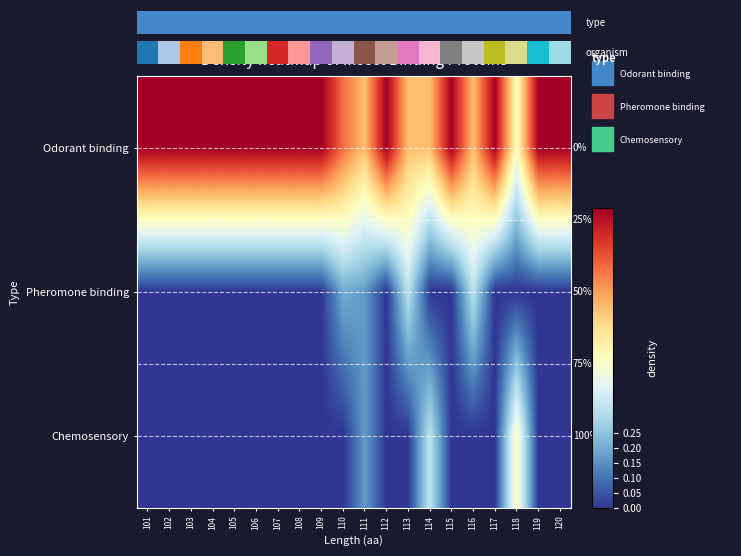

Which series has the widest spread of values?

Odorant binding